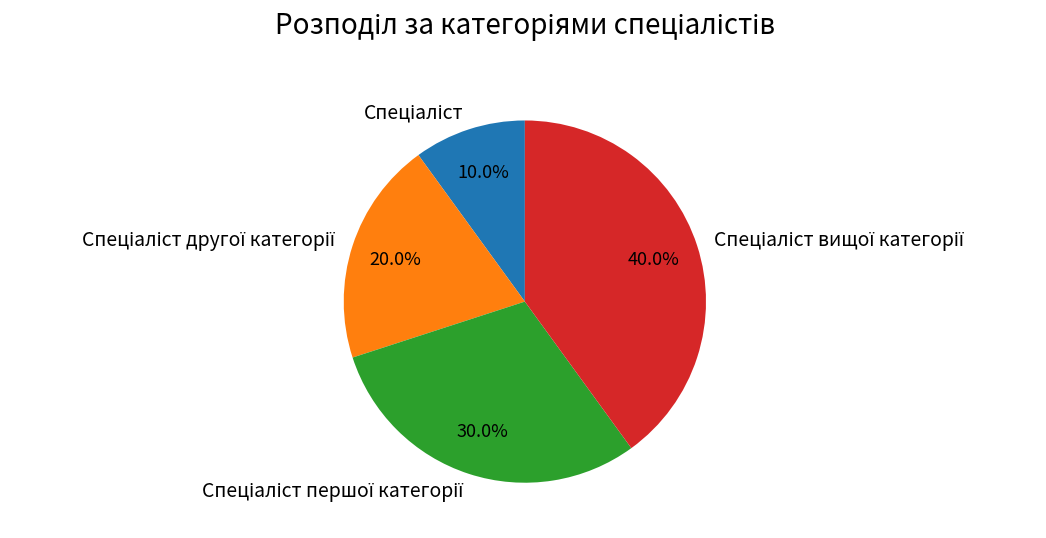

Does any single category account for the majority?

No